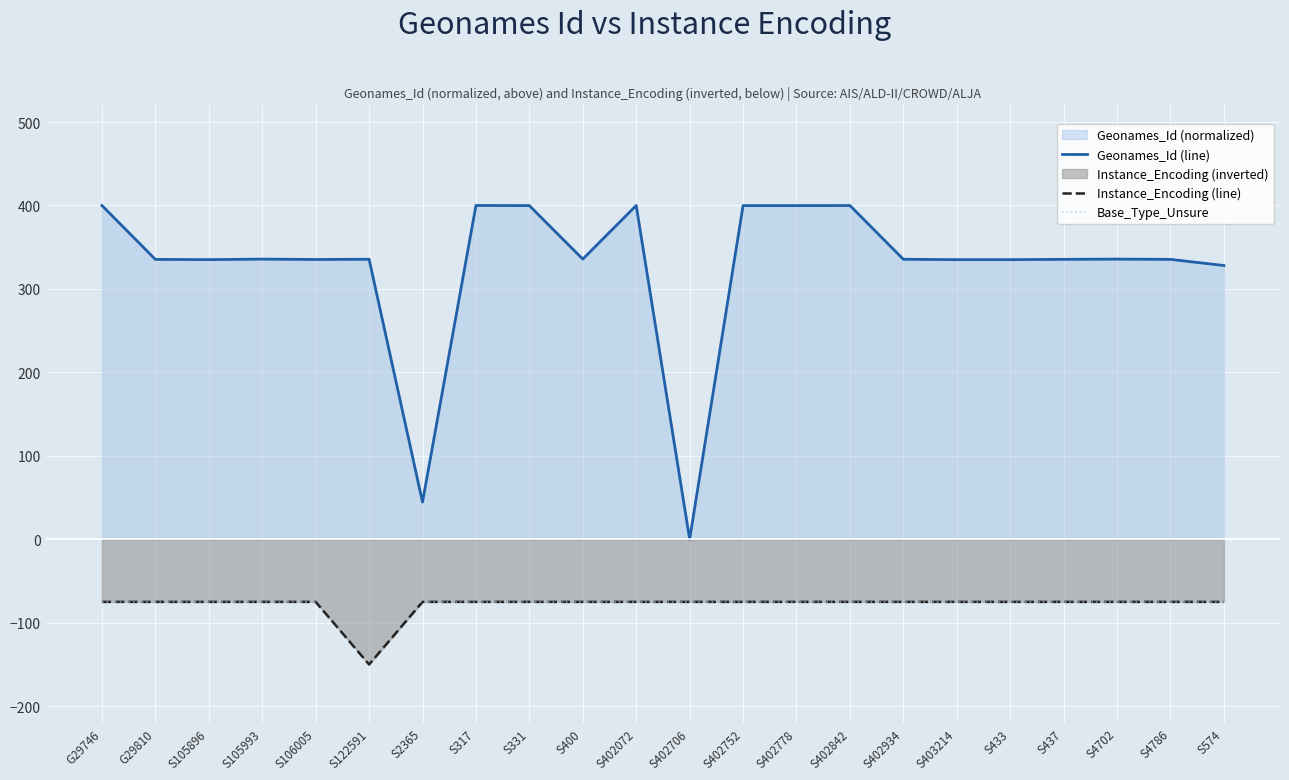

List the labels in order of Instance_Encoding (line) value, smallest first.

S122591, G29746, G29810, S105896, S105993, S106005, S2365, S317, S331, S400, S402072, S402706, S402752, S402778, S402842, S402934, S403214, S433, S437, S4702, S4786, S574